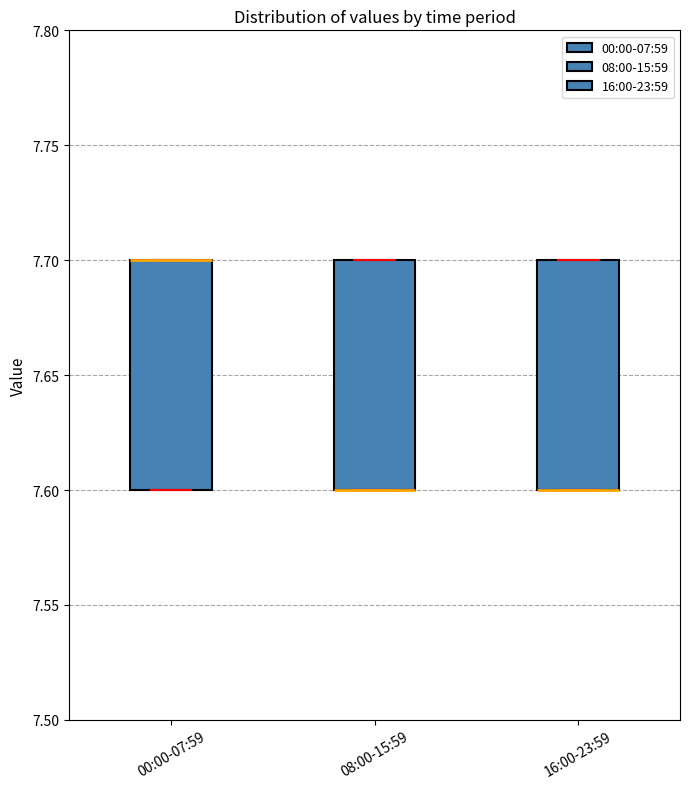

Reading left to right, read every box against the y-axis: the position of its median line, the range the box covers, and the ends of its whiskers. The values are not printed on the chart, so give them approximately, as read against the axis.

00:00-07:59: median 7.7 (drawn on the box's upper edge), box 7.6 to 7.7, whiskers 7.6 to 7.7
08:00-15:59: median 7.6 (drawn on the box's lower edge), box 7.6 to 7.7, whiskers 7.6 to 7.7
16:00-23:59: median 7.6 (drawn on the box's lower edge), box 7.6 to 7.7, whiskers 7.6 to 7.7